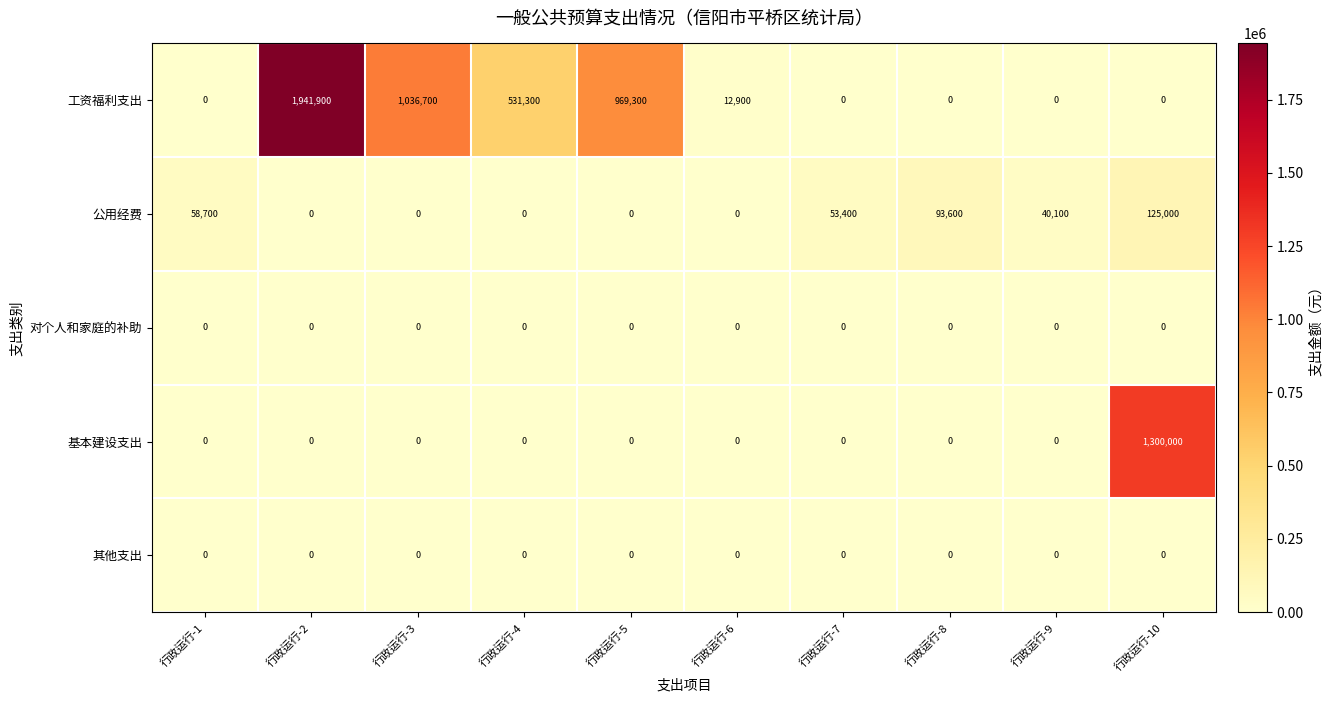

Which series has the widest spread of values?

工资福利支出